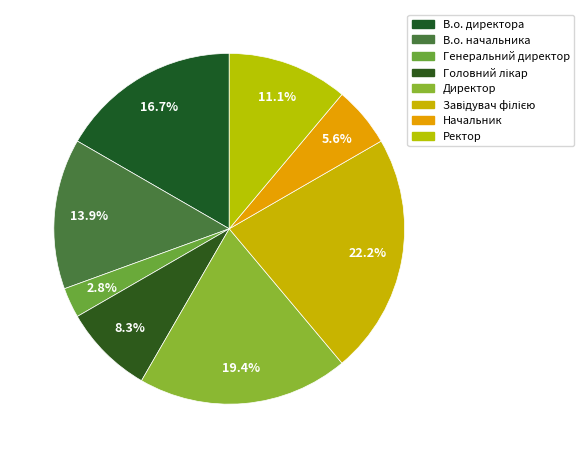

Count the number of slices in the pie.

8